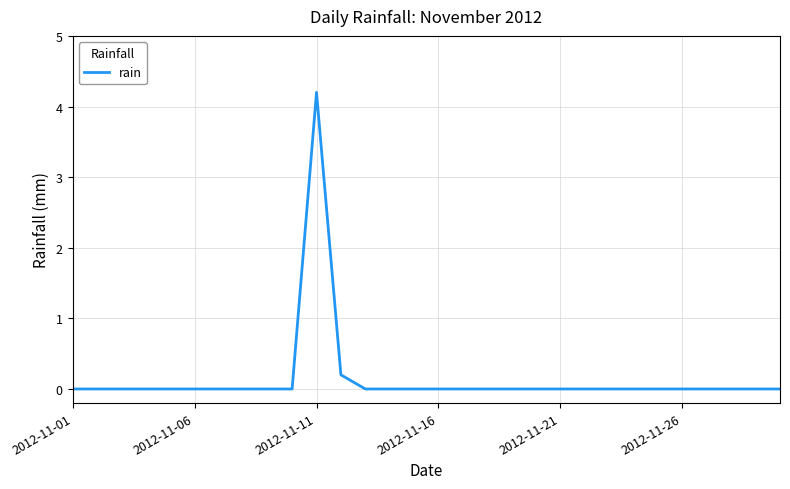

What is the maximum value shown in the chart?

4.2